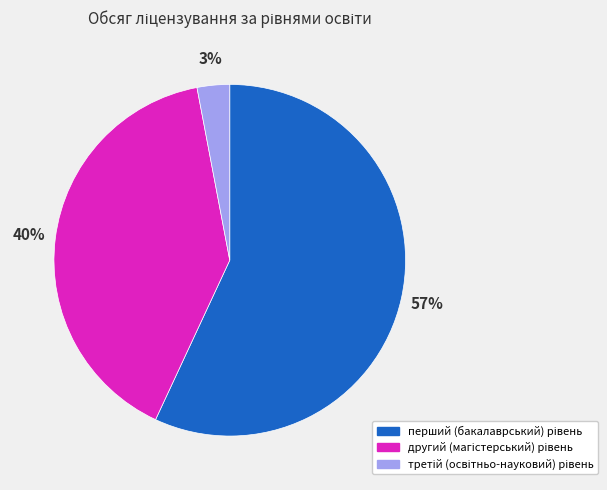

Count the number of slices in the pie.

3